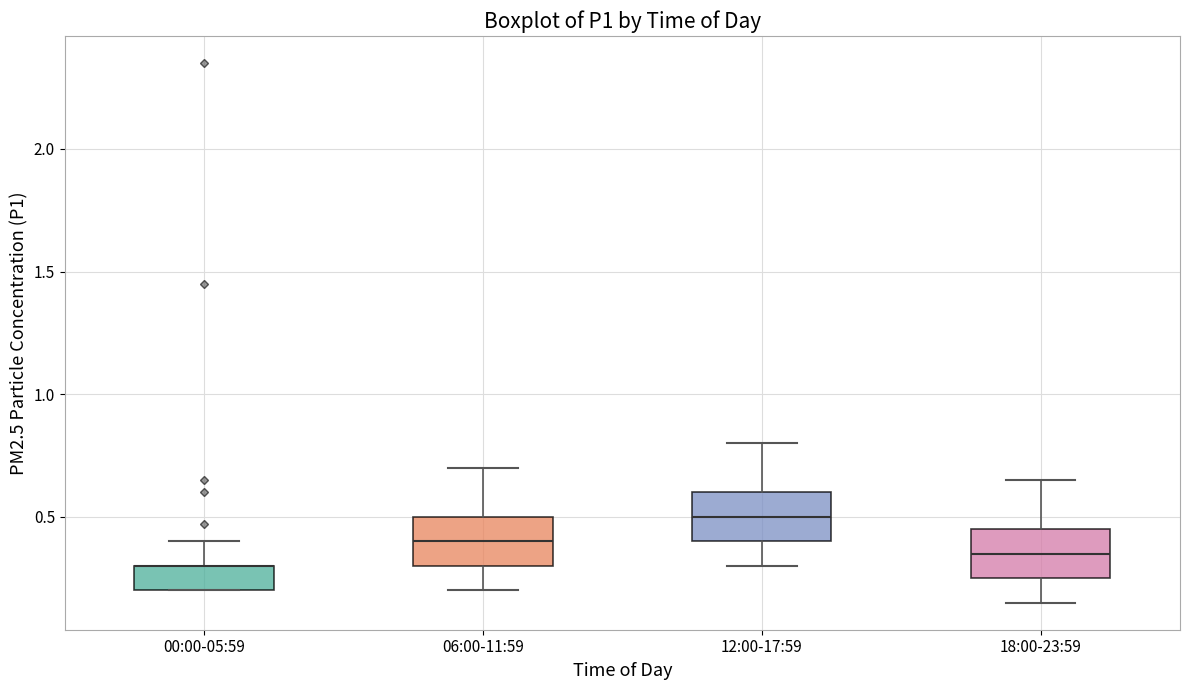

Reading left to right, transcribe this box plot: for each box, give where its median line is, the range the box spans, and where its two whiskers end, as read against the y-axis. The values are not printed on the chart, so give them approximately, as read against the axis.

00:00-05:59: median 0.30 (drawn on the box's upper edge), box 0.20 to 0.30, whiskers 0.20 to 0.40
06:00-11:59: median 0.40, box 0.30 to 0.50, whiskers 0.20 to 0.70
12:00-17:59: median 0.50, box 0.40 to 0.60, whiskers 0.30 to 0.80
18:00-23:59: median 0.35, box 0.25 to 0.45, whiskers 0.15 to 0.65